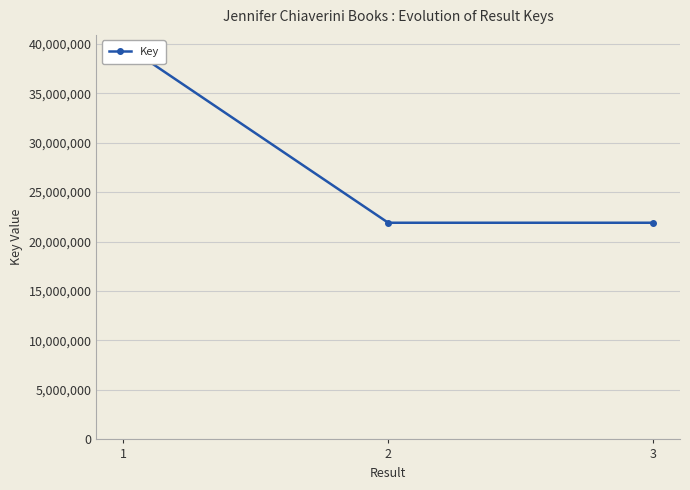

What value does the data have at 1?

39985398